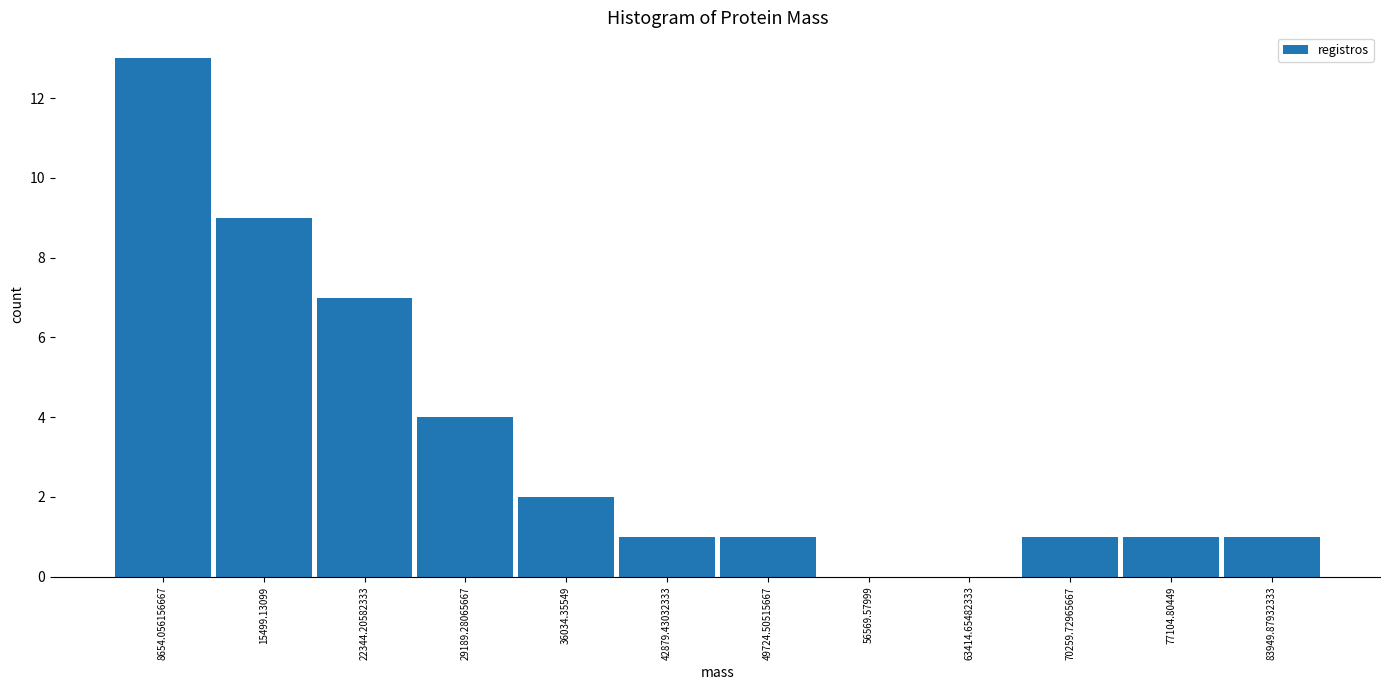

Over which range of the x-axis is the bar tallest?

5000 to 12000